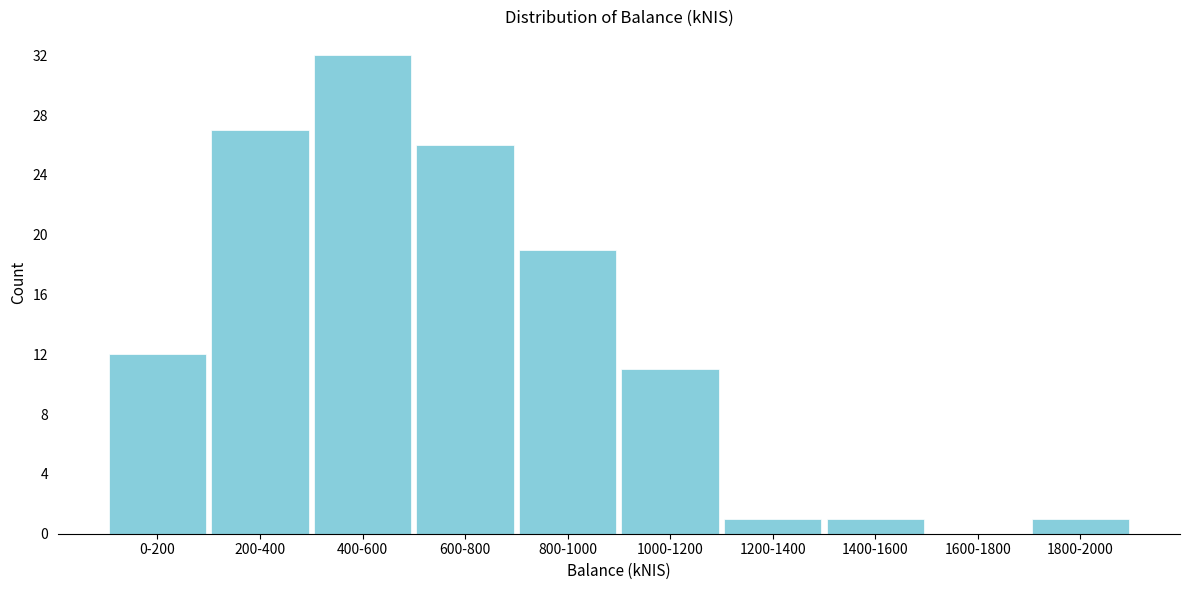

Reading right to left, what are all the values shown in this chart?

1800-2000=1	1600-1800=0	1400-1600=1	1200-1400=1	1000-1200=11	800-1000=19	600-800=26	400-600=32	200-400=27	0-200=12